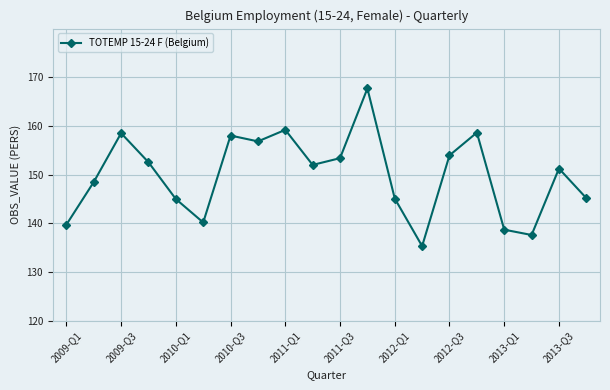

What is the difference between the maximum and minimum values?

32.4